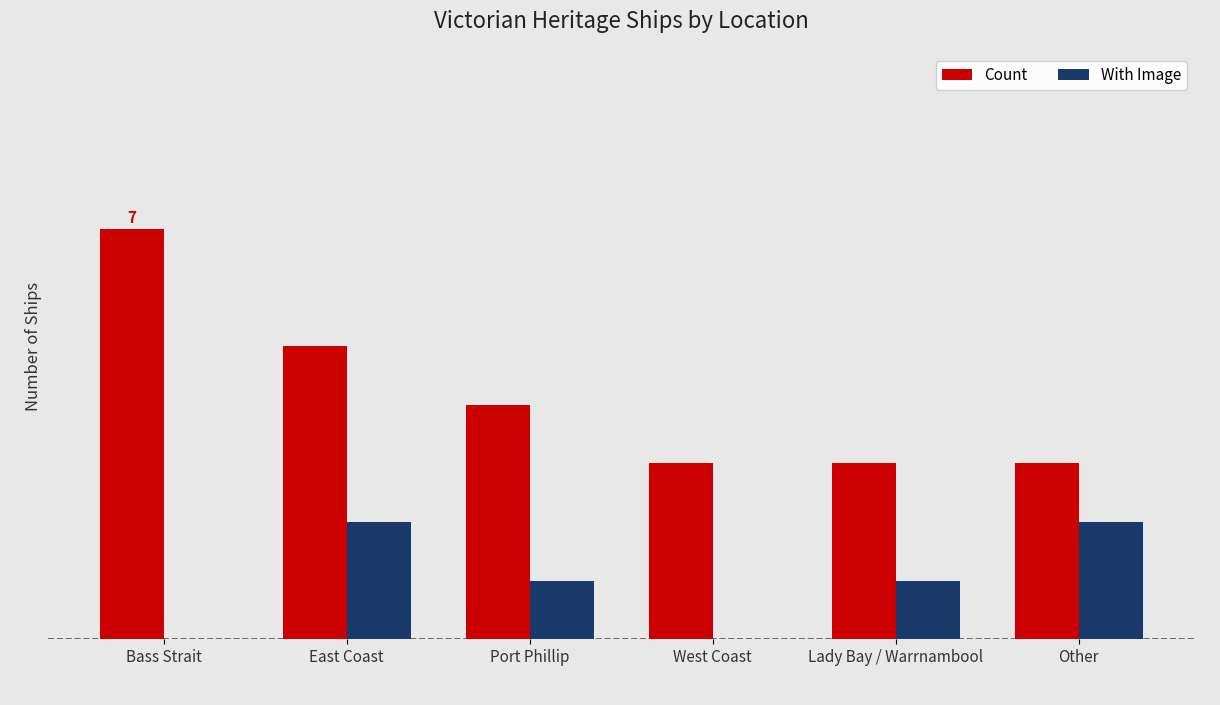

Are the bars horizontal?

No